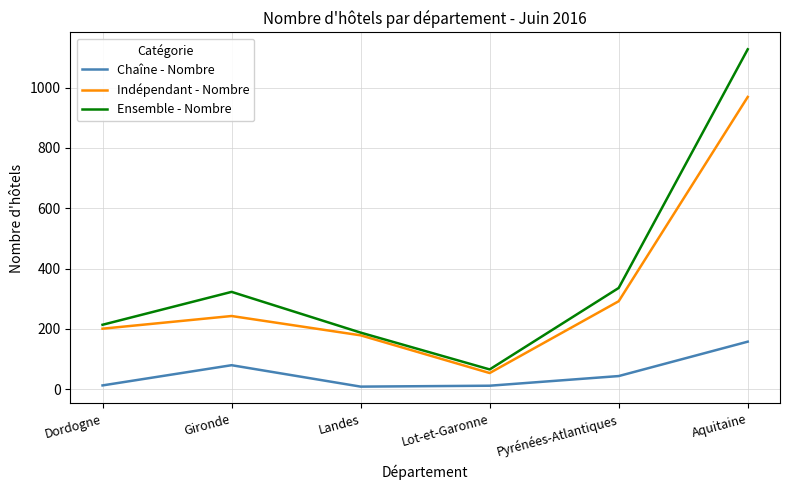

What is the total value across all series at Gironde?

646